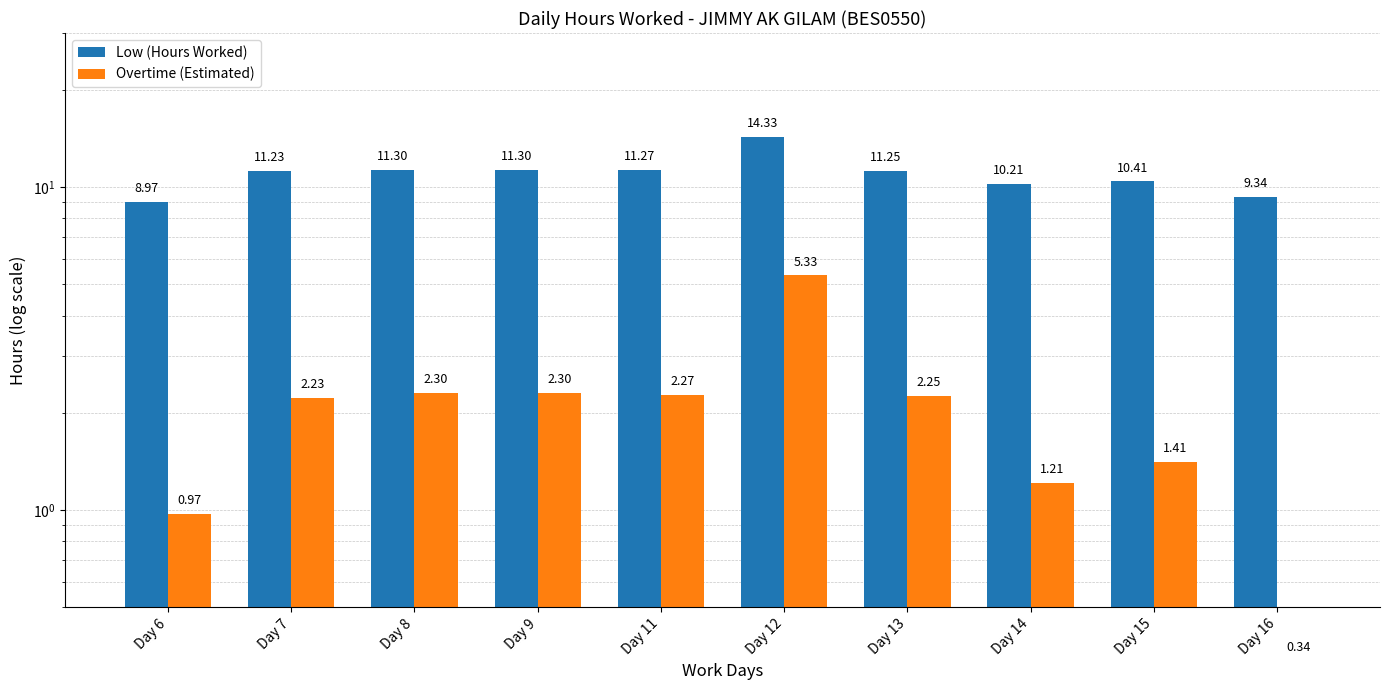

Rank the series by their average value, from lowest to highest.

Overtime (Estimated), Low (Hours Worked)